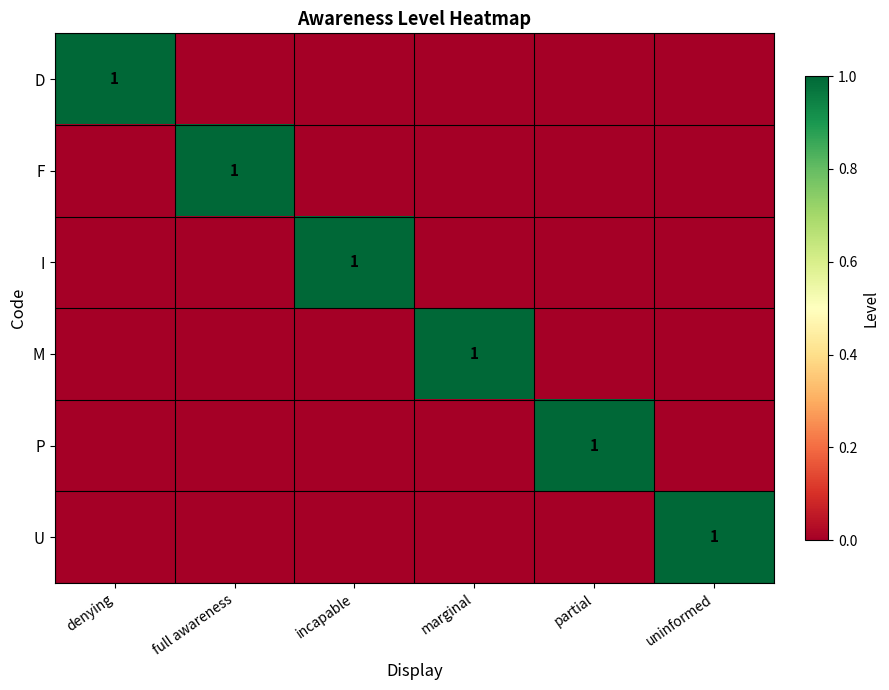

At how many categories does at least one series exceed 0?

6